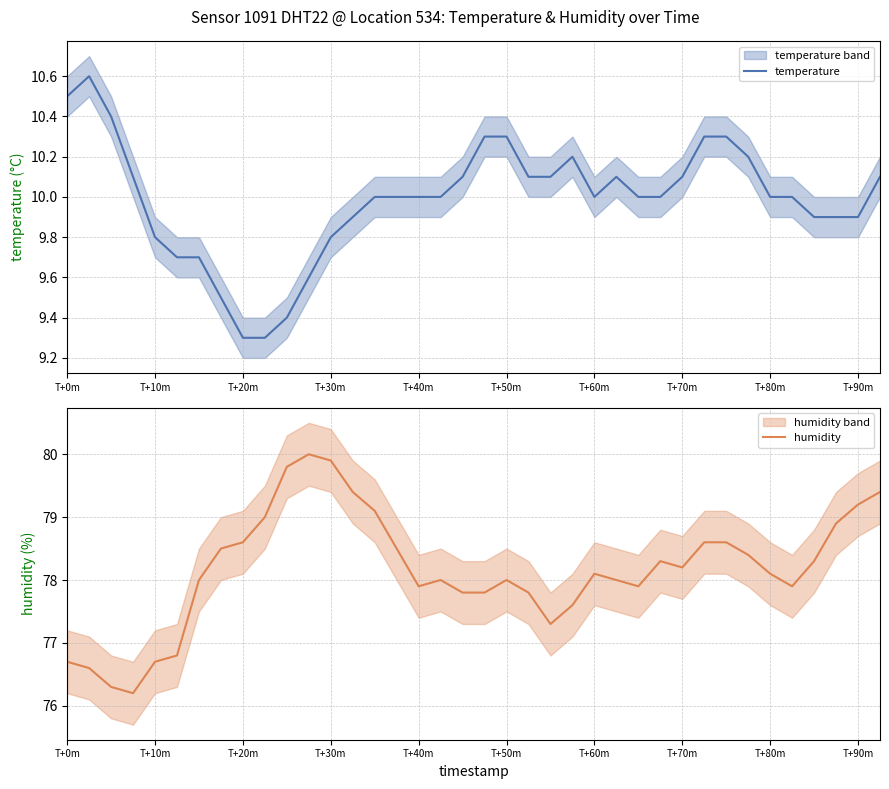

Does the chart display data point markers on the line(s)?

No